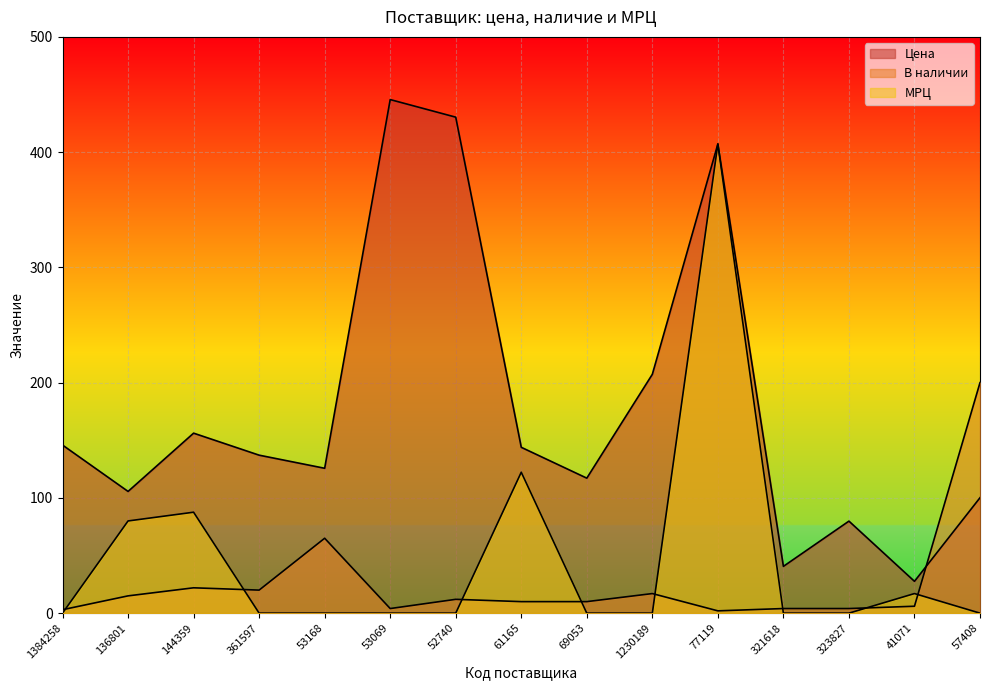

Count the number of data series in this chart.

3